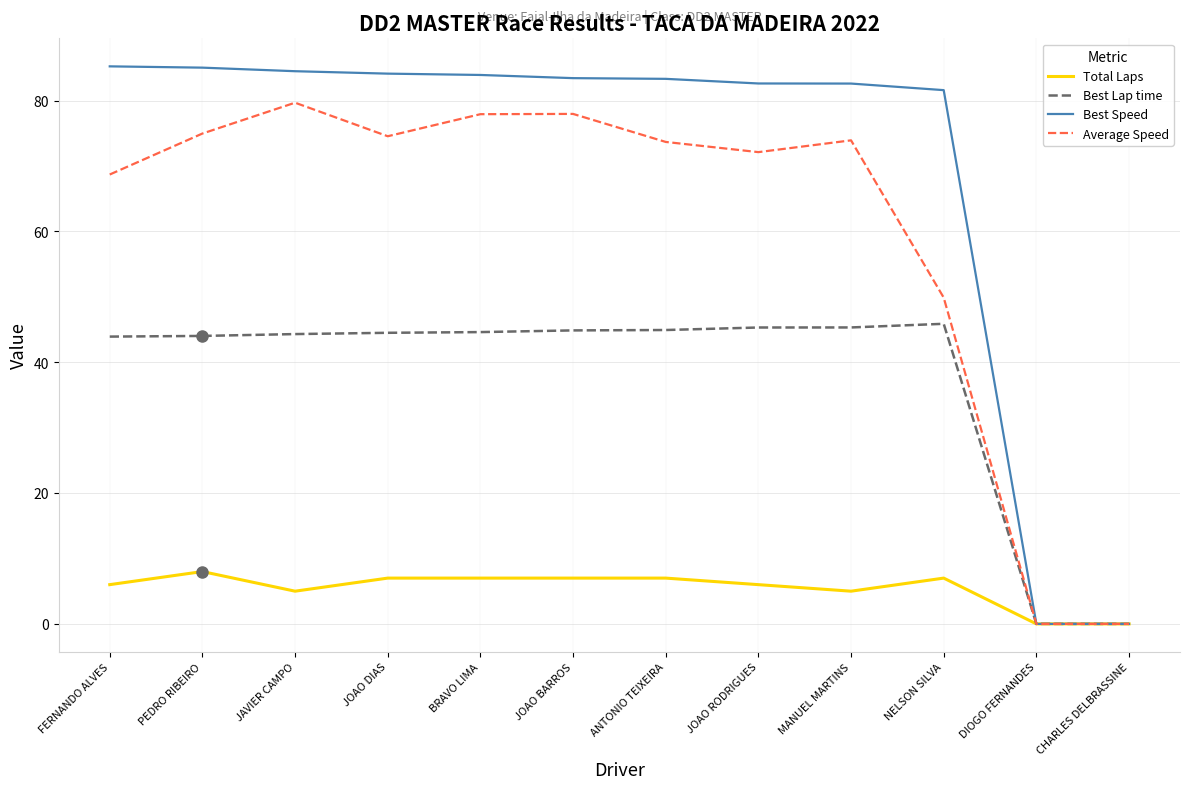

Is the value of Best Lap time at BRAVO LIMA greater than the value of Best Speed at BRAVO LIMA?

No